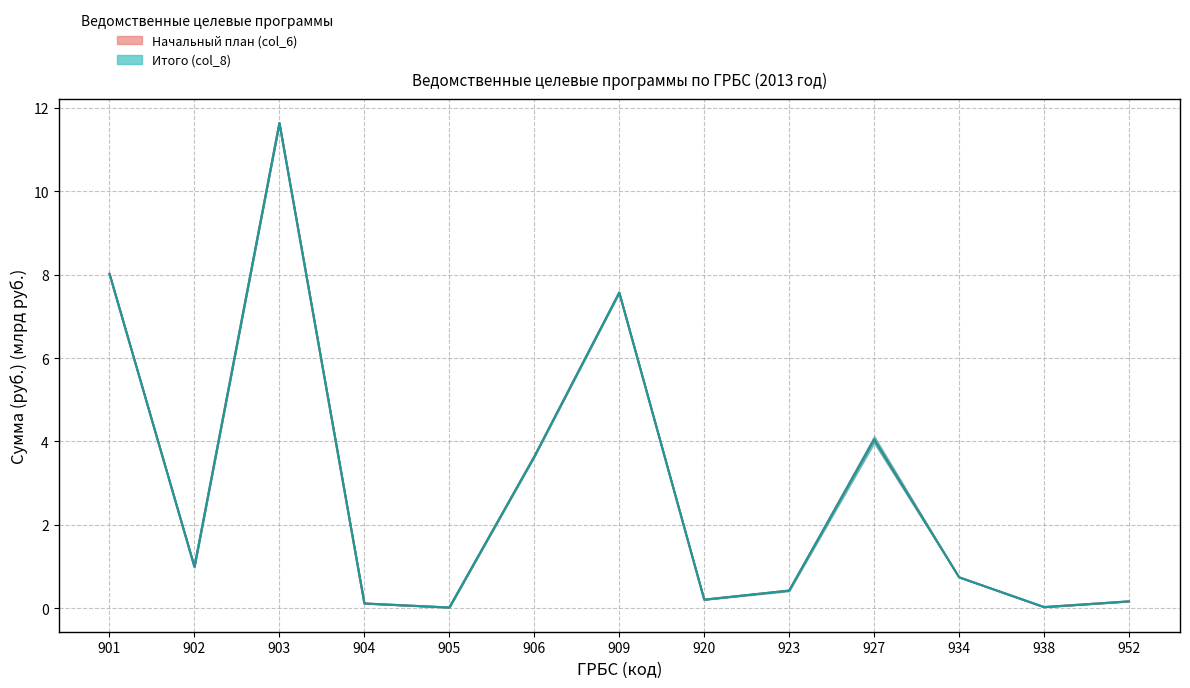

What is the value of the col_8 (Total, rubles) point at the 13th from the left?

0.2